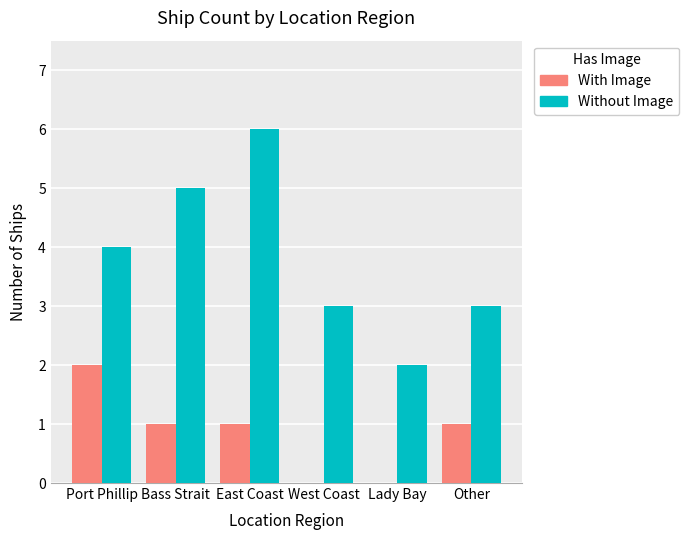

What is the maximum value shown in the chart?

6